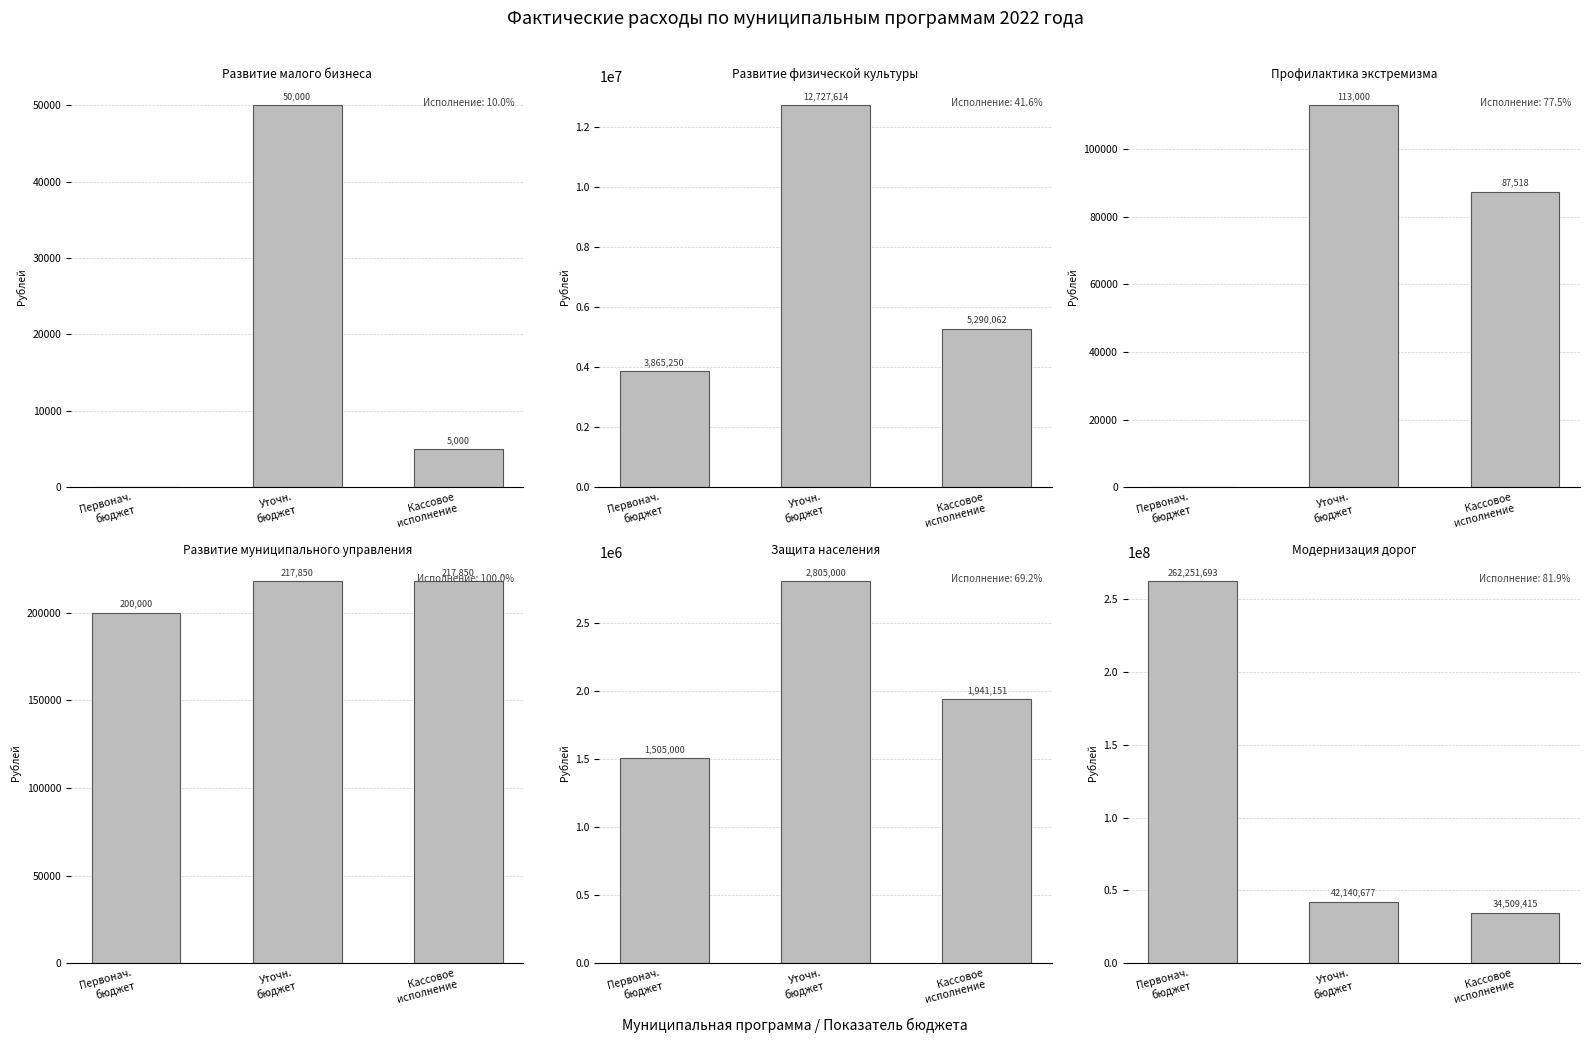

True or false: Мунипал.
управление has a value of 329945.4 at Первонач.
бюджет.

False